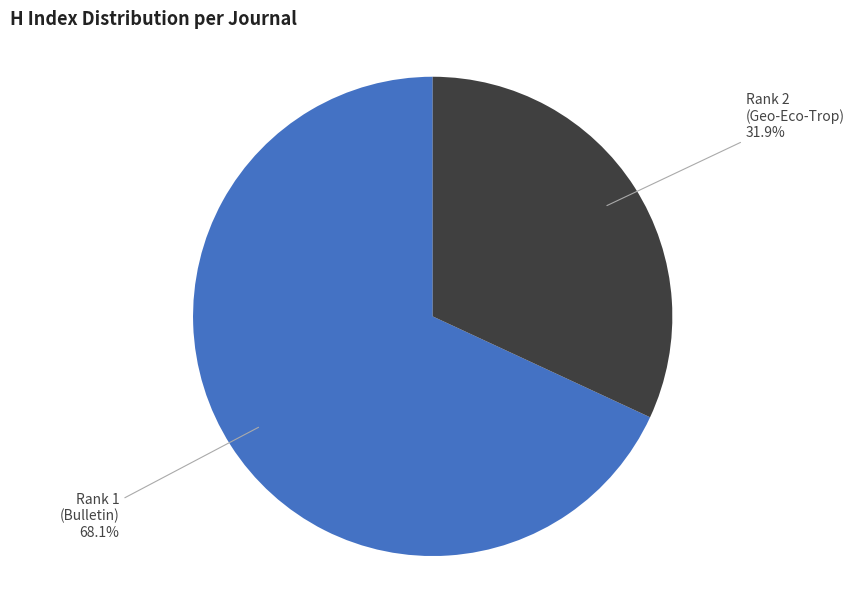

Rank the categories by value from lowest to highest.

Rank 2 (Geo-Eco-Trop), Rank 1 (Bulletin)